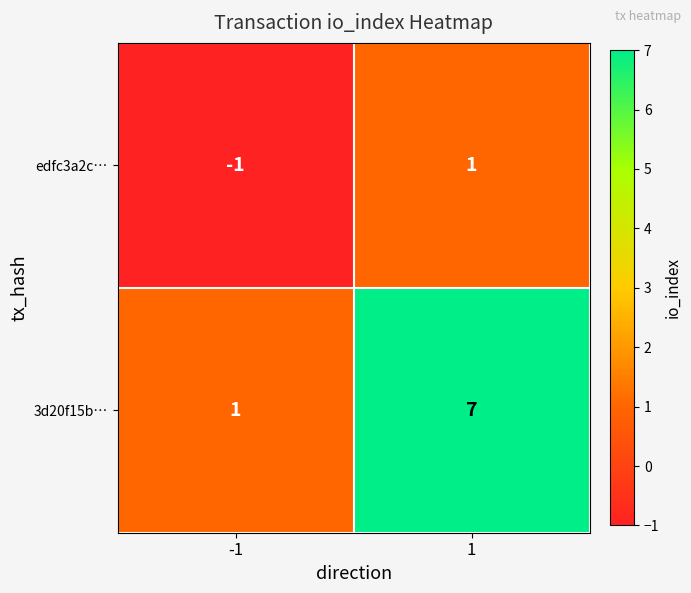

What is the difference between the maximum and minimum values in the 3d20f15b… series?

6